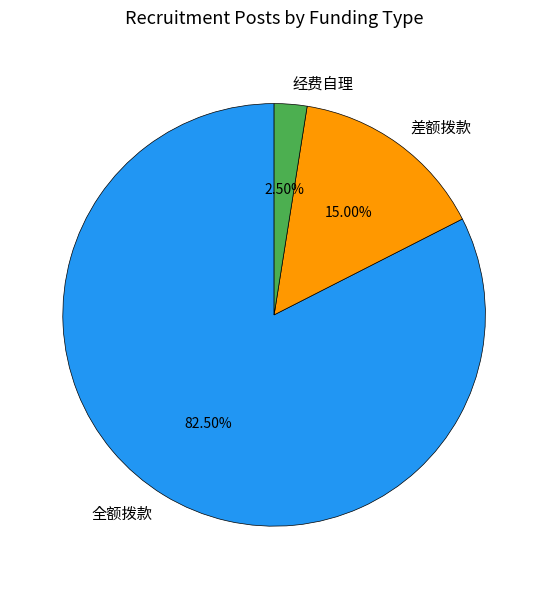

Count the number of slices in the pie.

3